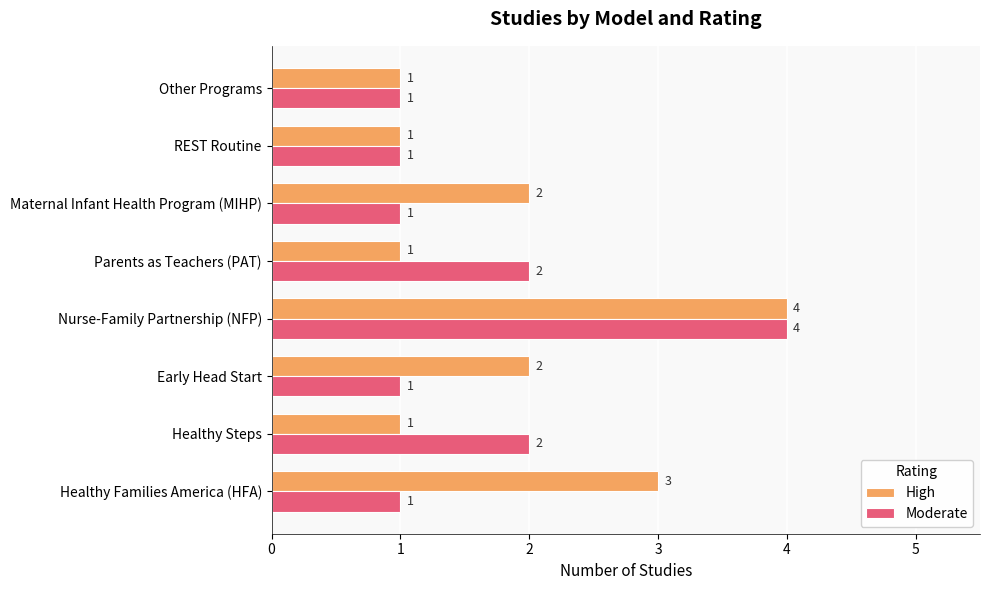

Is it true that Moderate equals 0 at Maternal Infant Health Program (MIHP)?

False